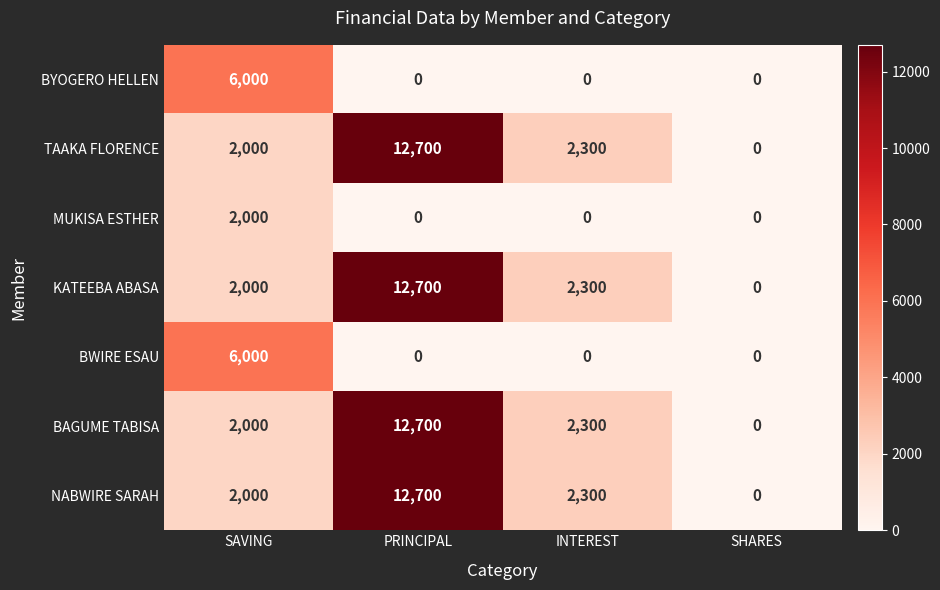

Reading left to right, what are all the values shown in this chart?

BYOGERO HELLEN: 6000	0	0	0
TAAKA FLORENCE: 2000	12700	2300	0
MUKISA ESTHER: 2000	0	0	0
KATEEBA ABASA: 2000	12700	2300	0
BWIRE ESAU: 6000	0	0	0
BAGUME TABISA: 2000	12700	2300	0
NABWIRE SARAH: 2000	12700	2300	0